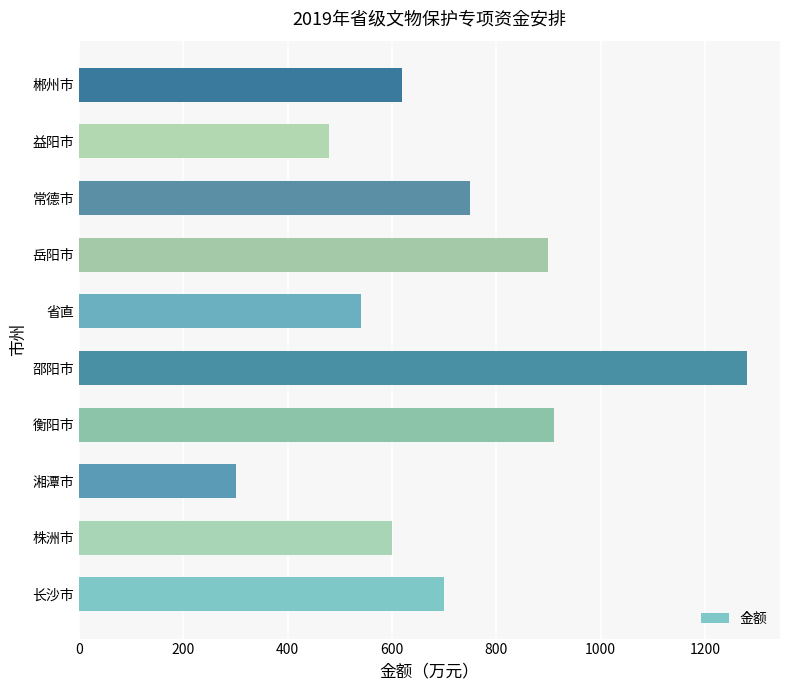

Between 株洲市 and 长沙市, which is larger?

长沙市